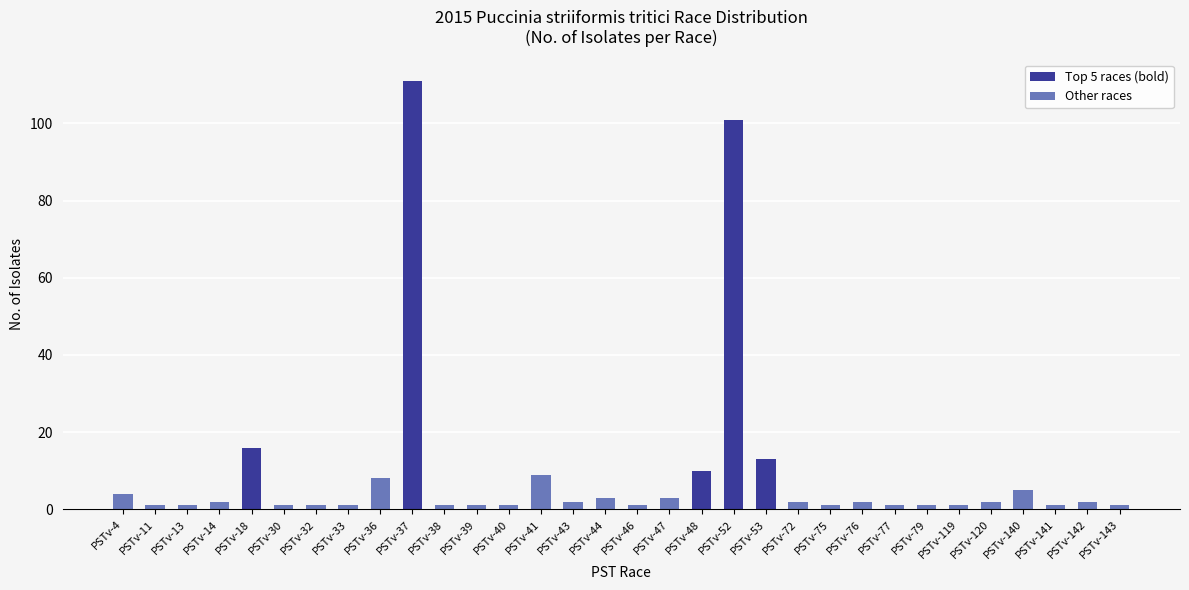

What is the average value?

10